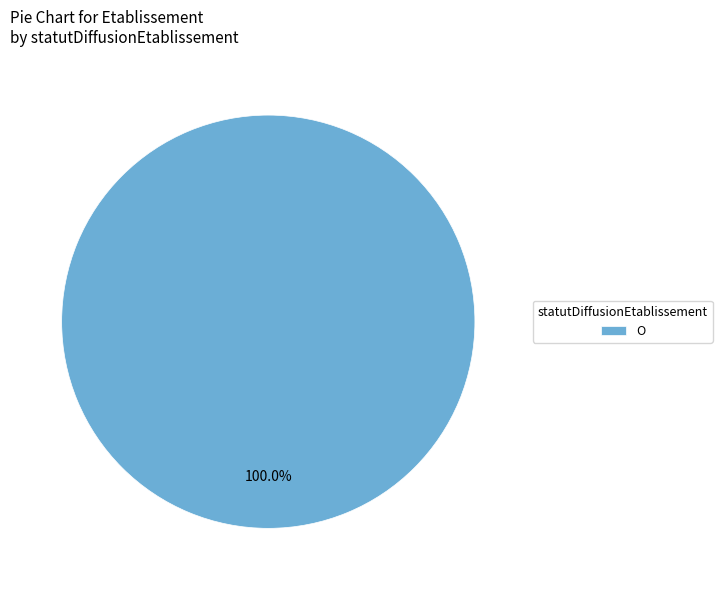

Is there a majority slice in this chart?

Yes